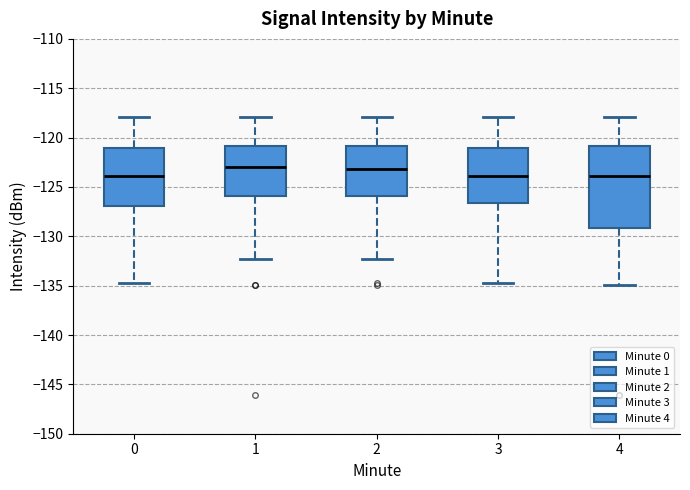

Reading left to right, transcribe this box plot: for each box, give where its median line is, the range the box spans, and where its two whiskers end, as read against the y-axis. The values are not printed on the chart, so give them approximately, as read against the axis.

0: median -124.0, box -127.0 to -121.0, whiskers -134.5 to -118.0
1: median -123.0, box -126.0 to -121.0, whiskers -132.5 to -118.0
2: median -123.0, box -126.0 to -121.0, whiskers -132.5 to -118.0
3: median -124.0, box -126.5 to -121.0, whiskers -134.5 to -118.0
4: median -124.0, box -129.0 to -121.0, whiskers -135.0 to -118.0